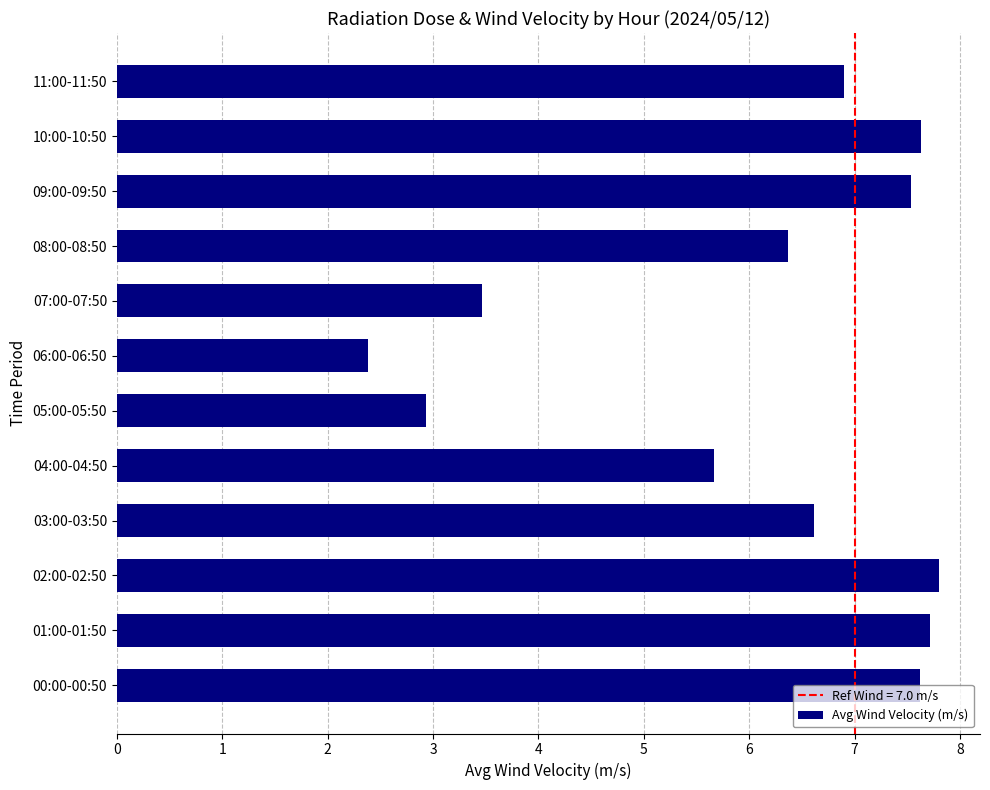

What is the difference between the maximum and minimum values?

5.4